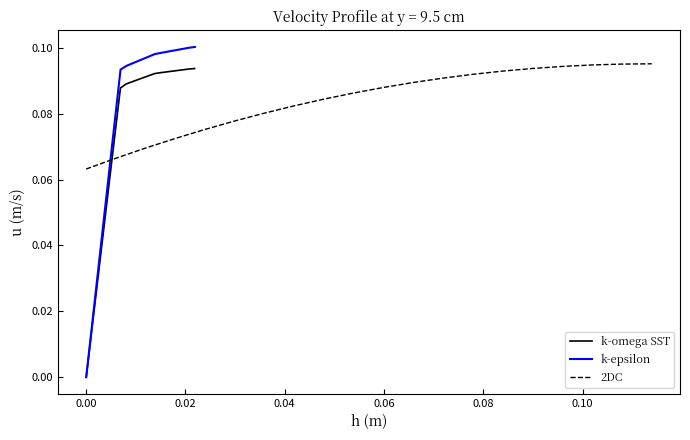

What is the value of the k-epsilon point at the 6th from the left?

0.1